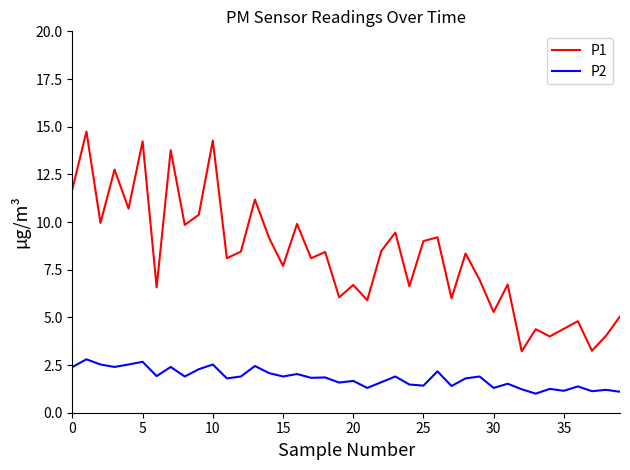

What is the difference between the maximum and minimum values in the P2 series?

1.8